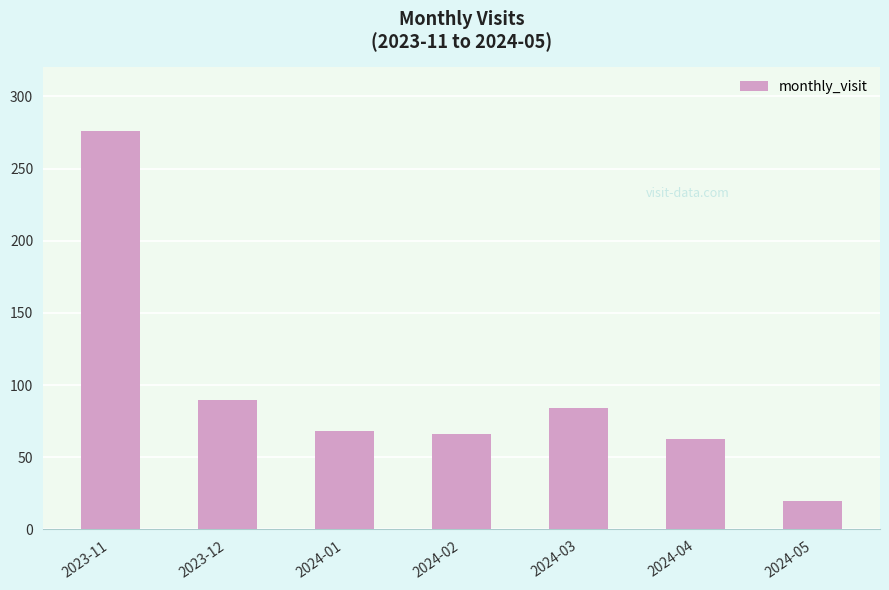

Reading left to right, what are all the values shown in this chart?

276	90	68	66	84	63	20